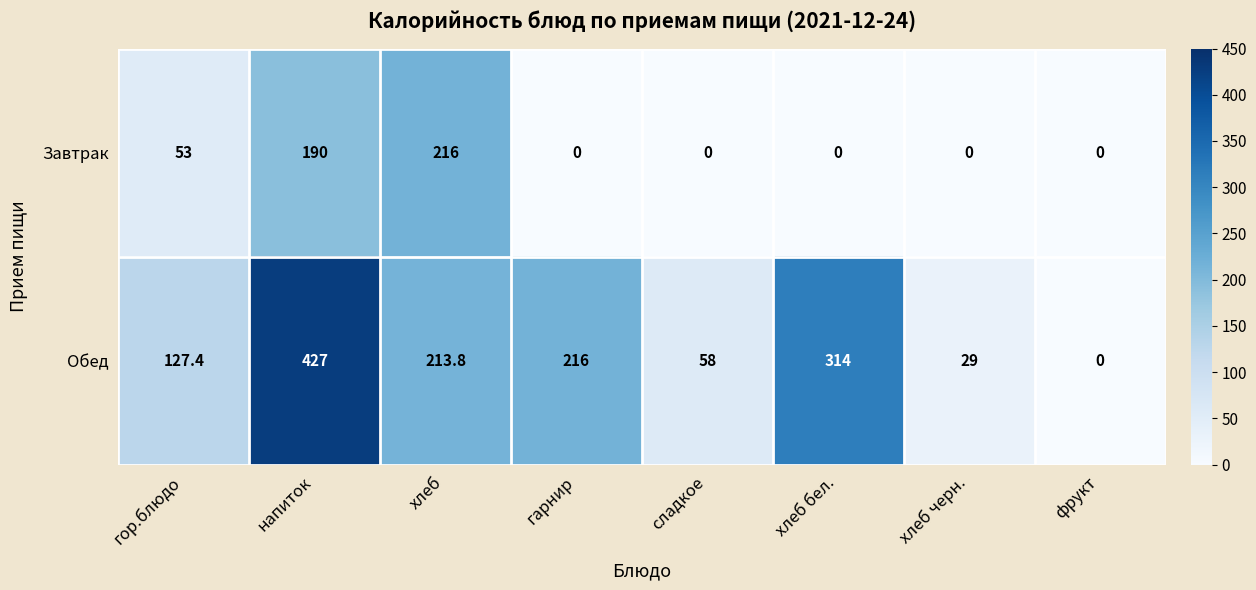

Reading left to right, what are all the values shown in this chart?

Завтрак: 53.0	190.0	216.0	0.0	0.0	0.0	0.0	0.0
Обед: 127.4	427.0	213.8	216.0	58.0	314.0	29.0	0.0